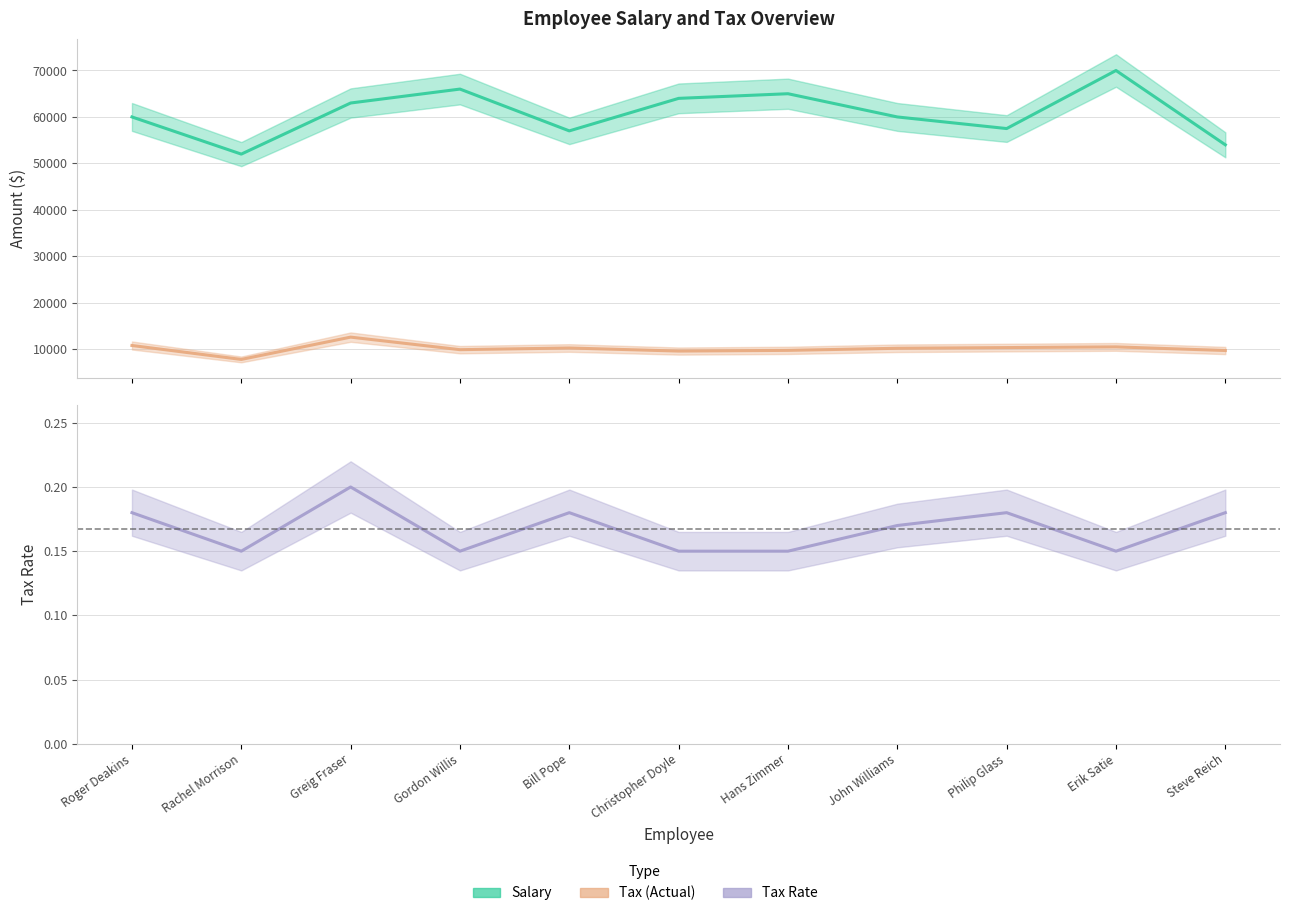

What is the value of the Tax (Actual) point at the 9th from the left?

10350.0